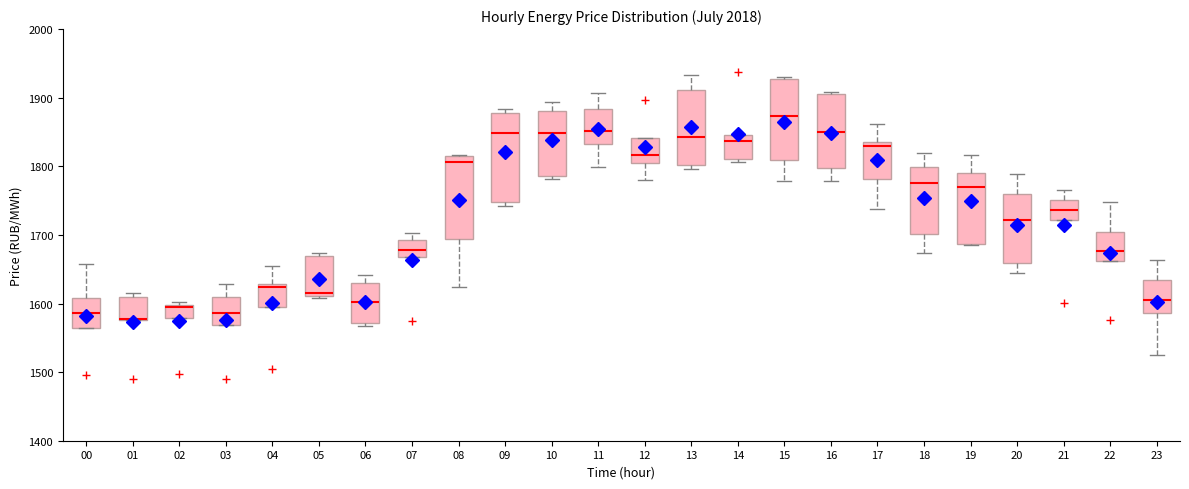

Reading left to right, transcribe this box plot: for each box, give where its median line is, the range the box spans, and where its two whiskers end, as read against the y-axis. The values are not printed on the chart, so give them approximately, as read against the axis.

00: median 1590, box 1560 to 1610, whiskers 1560 to 1660
01: median 1580 (drawn on the box's lower edge), box 1580 to 1610, whiskers 1580 to 1620
02: median 1600, box 1580 to 1600, whiskers 1580 to 1600 (just above the box's upper edge)
03: median 1590, box 1570 to 1610, whiskers 1570 to 1630
04: median 1620, box 1590 to 1630, whiskers 1590 to 1650
05: median 1610 (just above the box's lower edge), box 1610 to 1670, whiskers 1610 (just below the box's lower edge) to 1670 (just above the box's upper edge)
06: median 1600, box 1570 to 1630, whiskers 1570 (just below the box's lower edge) to 1640
07: median 1680, box 1670 to 1690, whiskers 1670 to 1700
08: median 1810, box 1690 to 1820, whiskers 1620 to 1820
09: median 1850, box 1750 to 1880, whiskers 1740 to 1880 (just above the box's upper edge)
10: median 1850, box 1790 to 1880, whiskers 1780 to 1890
11: median 1850, box 1830 to 1880, whiskers 1800 to 1910
12: median 1820, box 1810 to 1840, whiskers 1780 to 1840
13: median 1840, box 1800 to 1910, whiskers 1800 (just below the box's lower edge) to 1930
14: median 1840, box 1810 to 1850, whiskers 1810 (just below the box's lower edge) to 1850
15: median 1870, box 1810 to 1930, whiskers 1780 to 1930
16: median 1850, box 1800 to 1910, whiskers 1780 to 1910
17: median 1830, box 1780 to 1840, whiskers 1740 to 1860
18: median 1780, box 1700 to 1800, whiskers 1670 to 1820
19: median 1770, box 1690 to 1790, whiskers 1680 to 1820
20: median 1720, box 1660 to 1760, whiskers 1640 to 1790
21: median 1740, box 1720 to 1750, whiskers 1720 to 1770
22: median 1680, box 1660 to 1700, whiskers 1660 to 1750
23: median 1610, box 1590 to 1630, whiskers 1520 to 1660